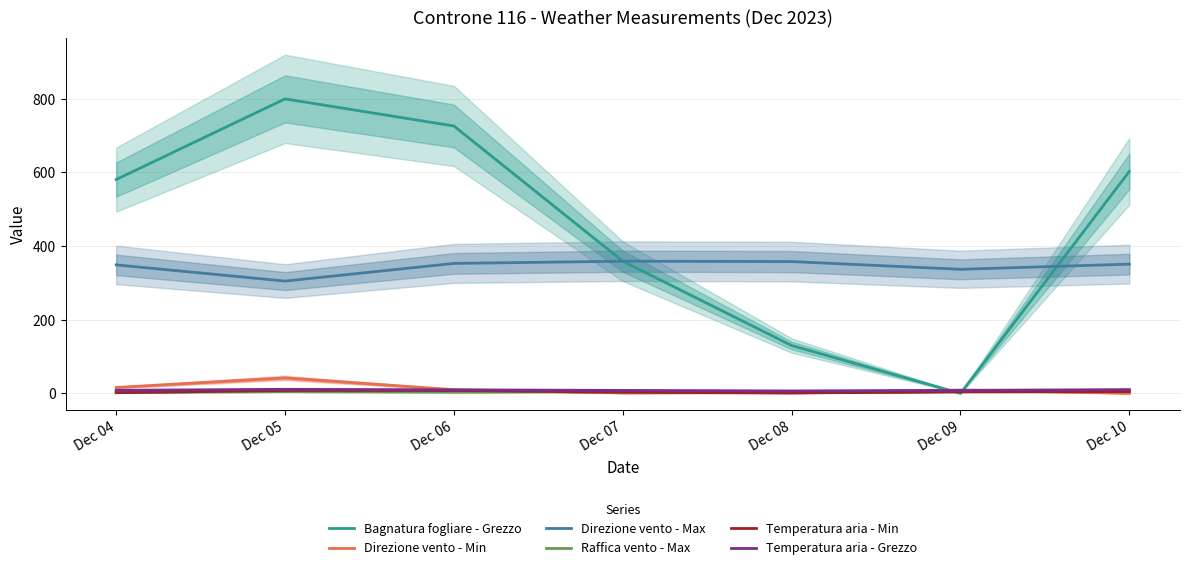

Reading left to right, extract all data points from this chart.

Bagnatura fogliare - Grezzo: Dec 04=580.8	Dec 05=799.9	Dec 06=726.3	Dec 07=358.9	Dec 08=130.0	Dec 09=0.0	Dec 10=602.9
Direzione vento - Min: Dec 04=16.0	Dec 05=42.0	Dec 06=10.0	Dec 07=1.0	Dec 08=2.0	Dec 09=9.0	Dec 10=0.0
Direzione vento - Max: Dec 04=349.0	Dec 05=305.0	Dec 06=353.0	Dec 07=359.0	Dec 08=358.0	Dec 09=337.0	Dec 10=351.0
Raffica vento - Max: Dec 04=2.8	Dec 05=4.6	Dec 06=3.3	Dec 07=4.5	Dec 08=2.9	Dec 09=4.7	Dec 10=7.7
Temperatura aria - Min: Dec 04=1.8	Dec 05=7.9	Dec 06=7.8	Dec 07=3.0	Dec 08=1.0	Dec 09=4.2	Dec 10=4.6
Temperatura aria - Grezzo: Dec 04=8.3	Dec 05=11.0	Dec 06=9.6	Dec 07=8.0	Dec 08=6.6	Dec 09=8.2	Dec 10=10.2